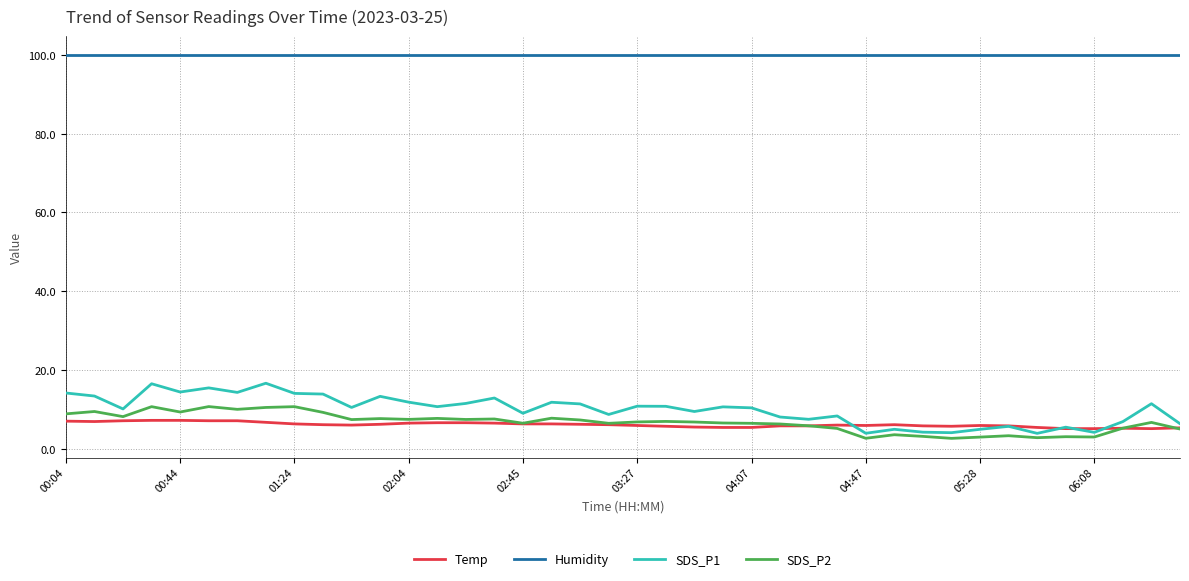

Which series has the largest total across all categories?

Humidity